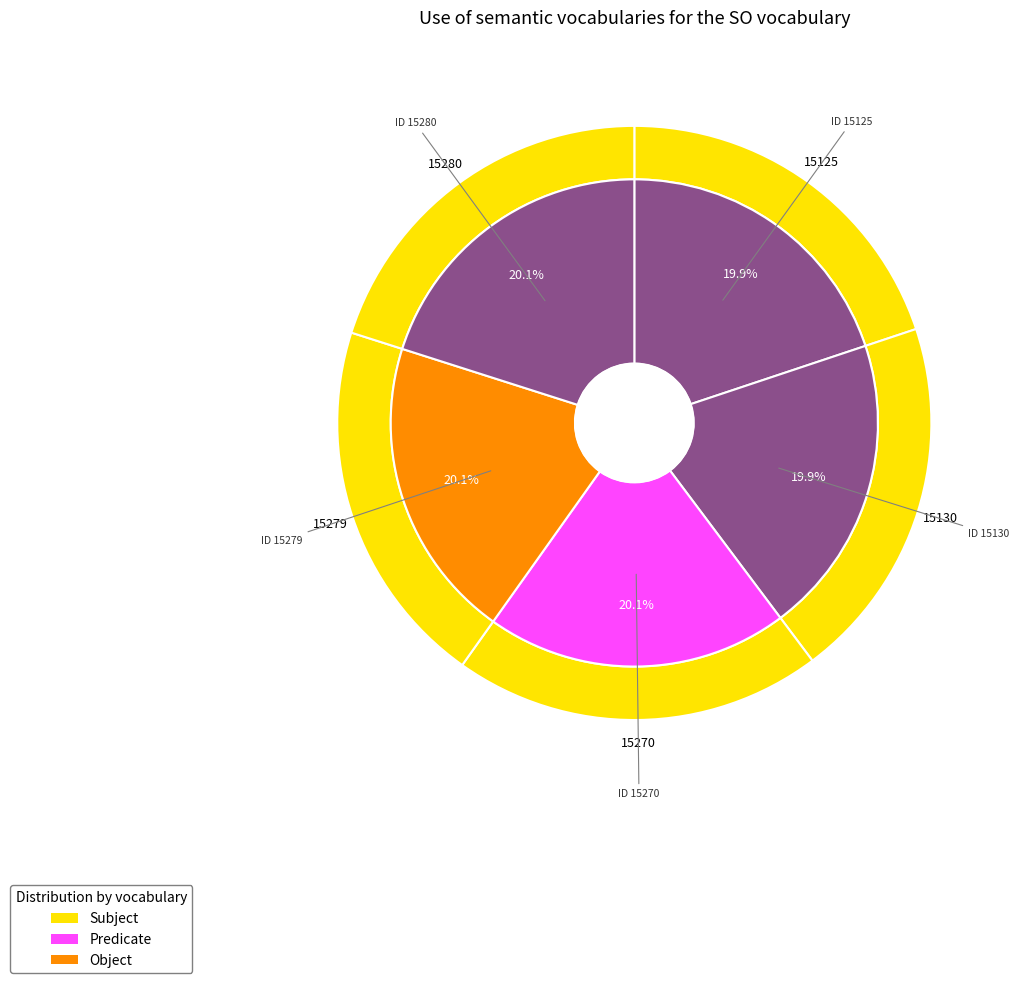

Does 15280 represent more than half of the total?

No